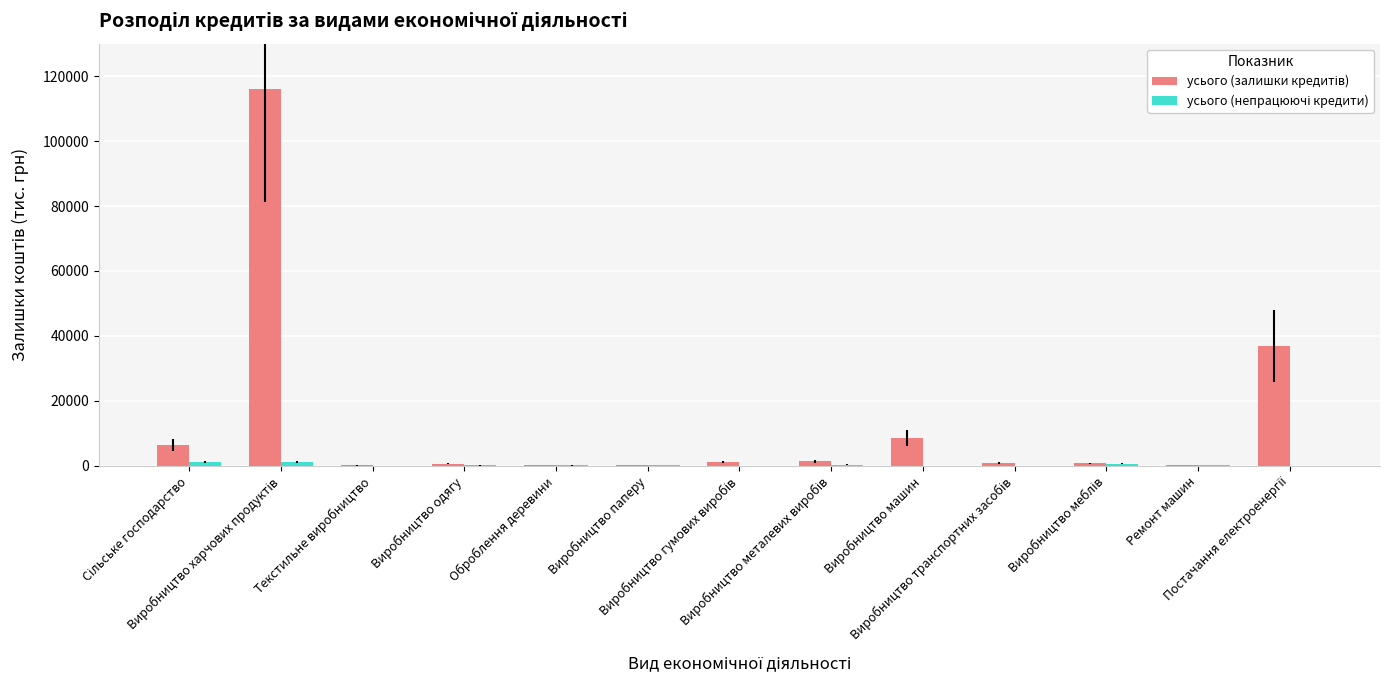

What is the maximum value shown in the chart?

115980.7